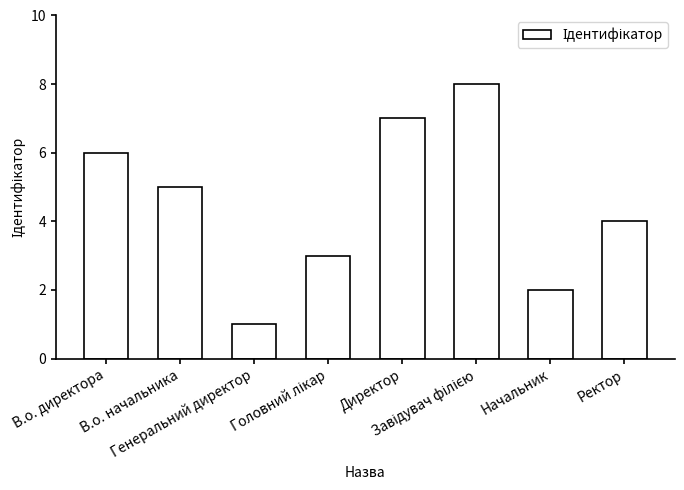

What is the maximum value shown in the chart?

8